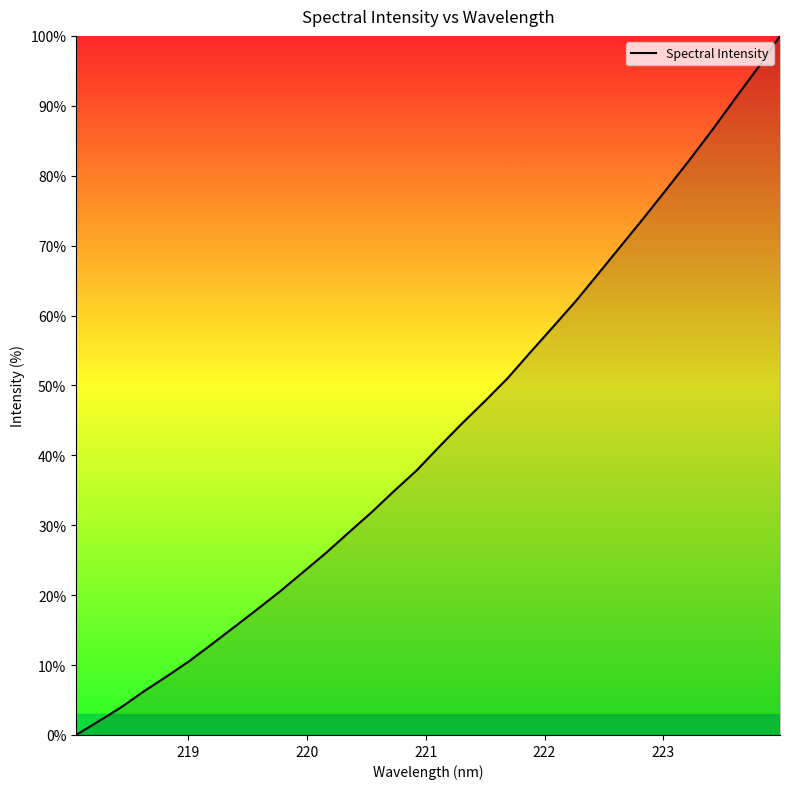

What is the maximum value shown in the chart?

100.0